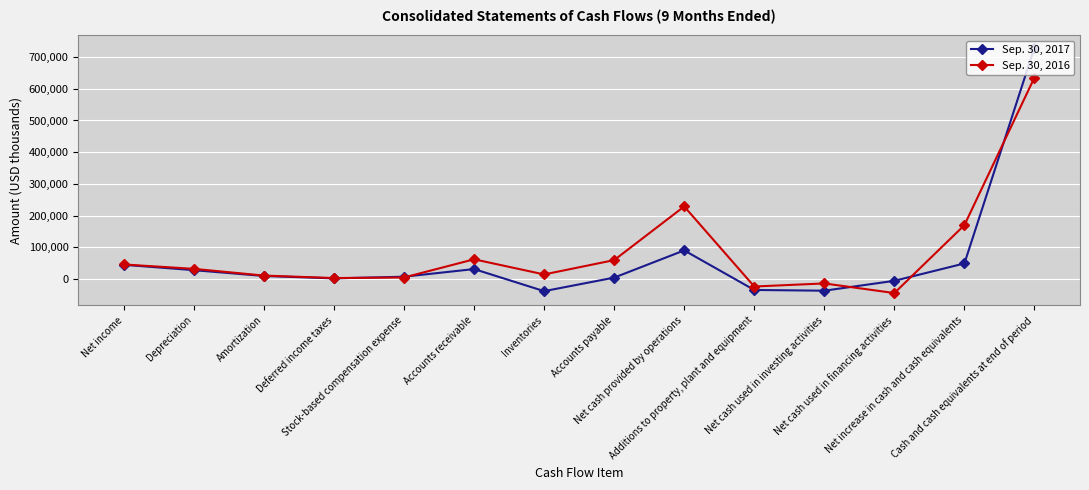

Does the chart have visible grid lines?

Yes